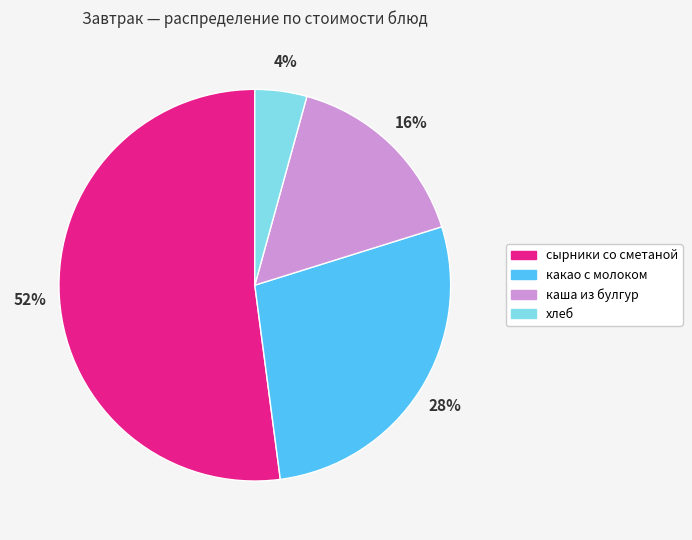

Combined, do какао с молоком and хлеб account for over 50%?

No